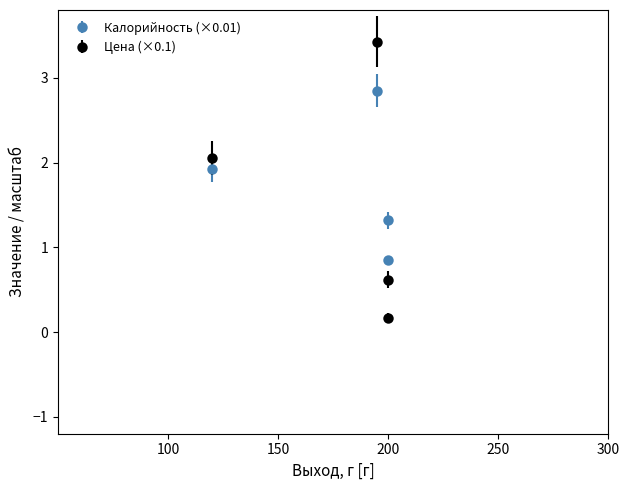

Reading left to right, what are all the values shown in this chart?

Калорийность: 1.9	1.3	2.9	0.9
Цена: 2.1	0.6	3.4	0.2